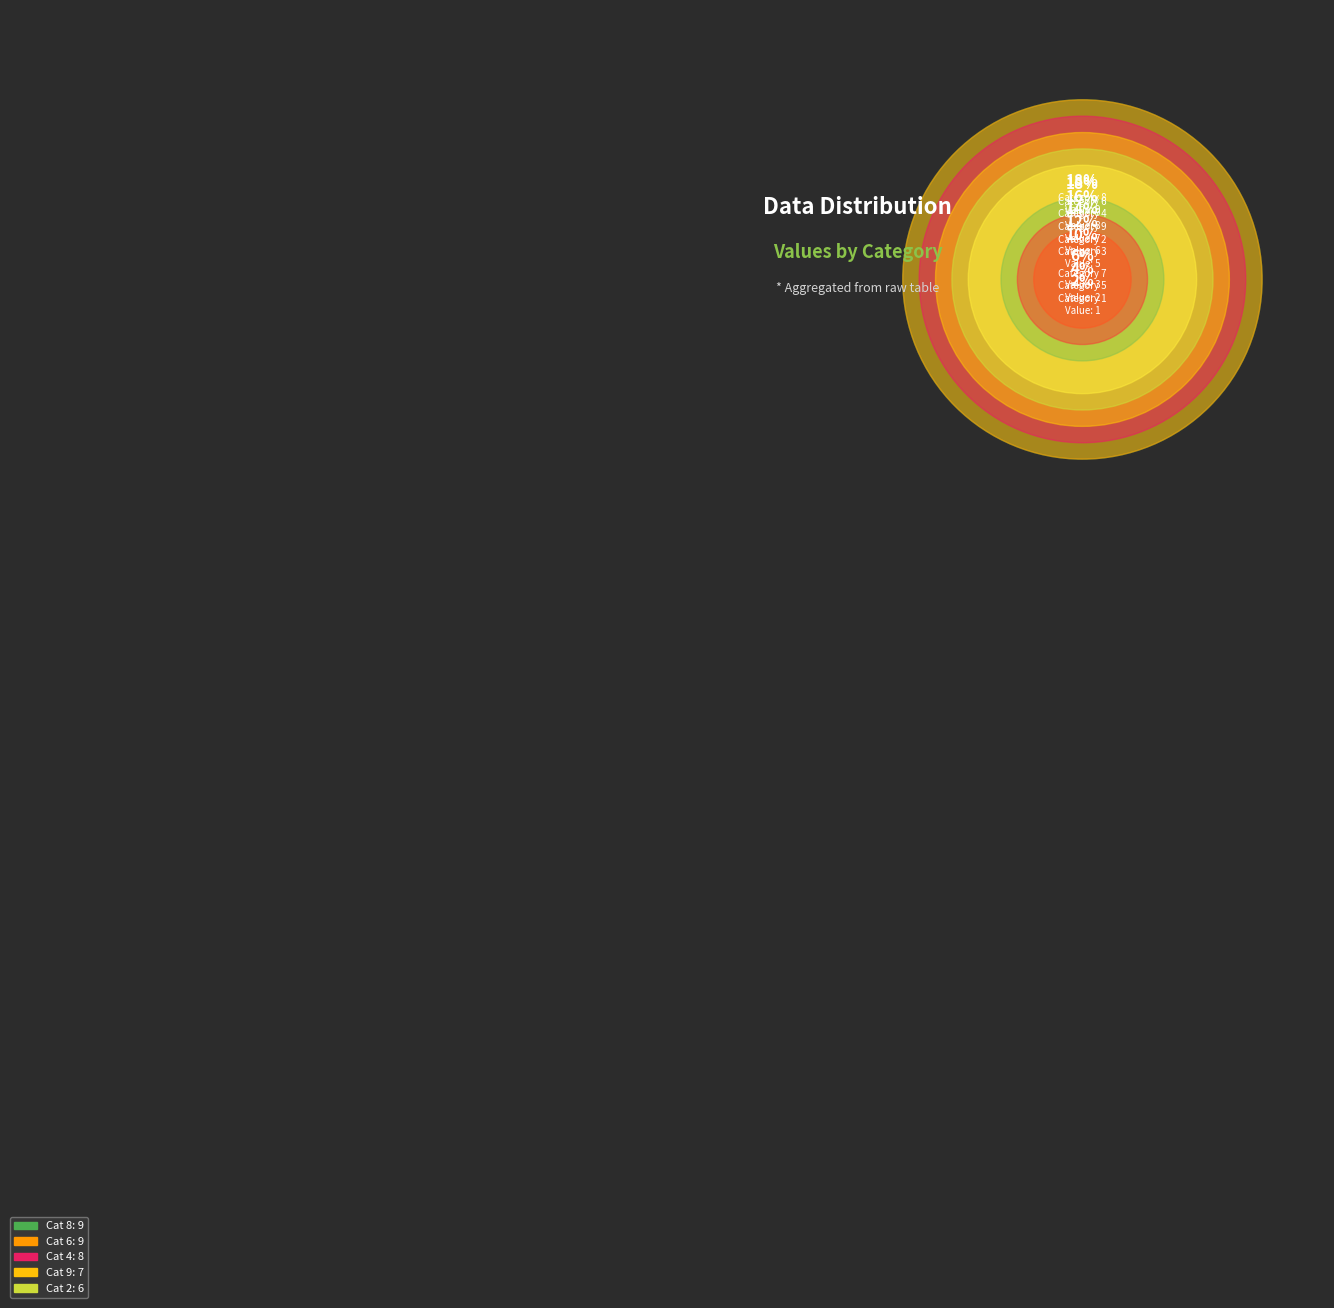

Count the number of slices in the pie.

9